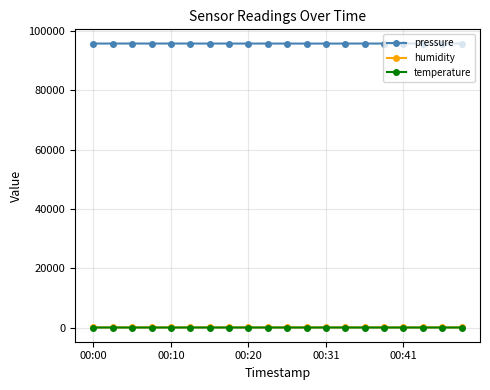

Which series has the widest spread of values?

pressure